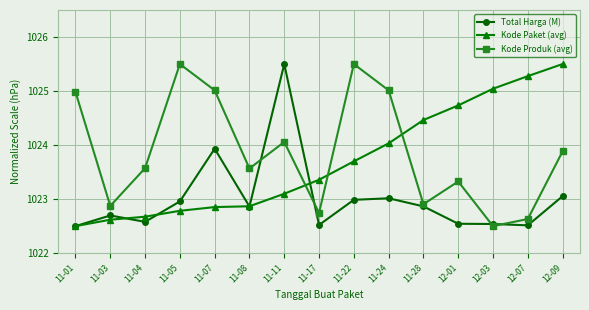

After their last crossing, which series has the higher values: Total Harga (M) or Kode Paket (avg)?

Kode Paket (avg)